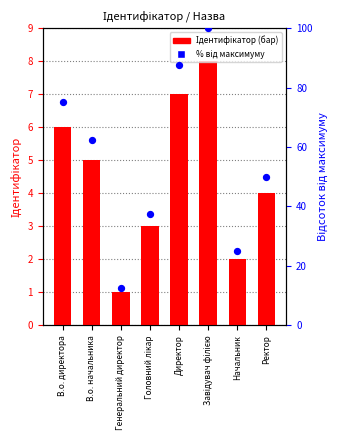

Which series contains the highest Y value?

Відсоток від макс.